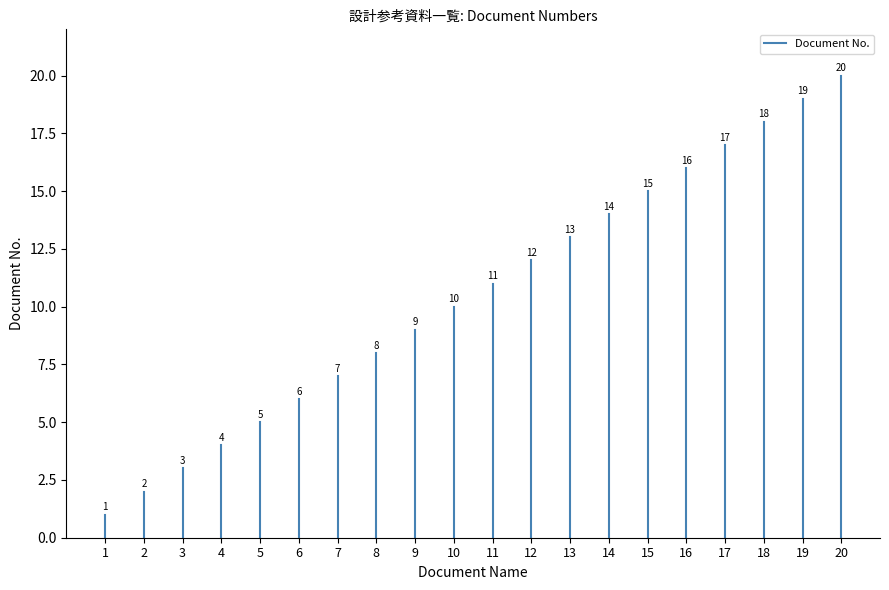

Does the chart display data point markers on the line(s)?

No